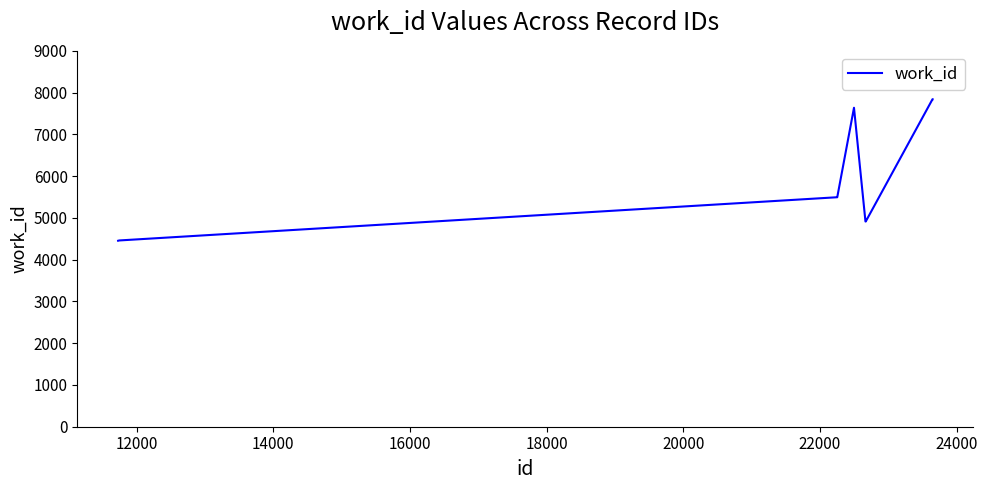

What is the maximum value shown in the chart?

7841